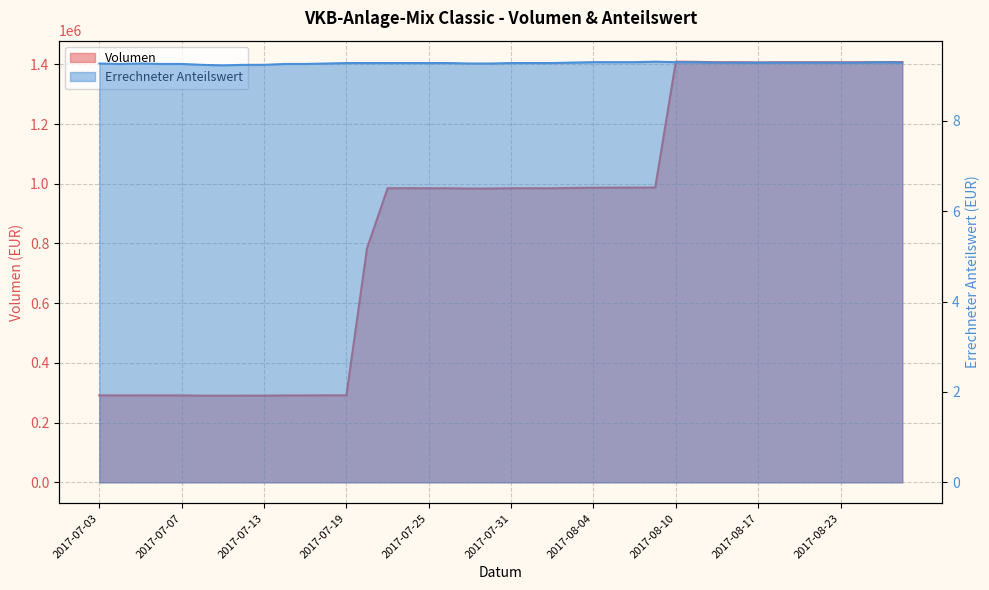

Reading left to right, list all the values displayed in this chart.

Volumen: 291305.2	291009.0	291158.8	291096.9	291043.6	290299.2	290086.8	290402.1	290313.9	291001.4	291025.8	291266.1	291479.8	783561.5	985081.1	985221.4	985019.4	984893.5	983947.3	984145.1	984954.1	985103.8	984982.1	986116.0	986731.4	987119.7	987210.5	987485.3	1408934.5	1408328.6	1406997.2	1407088.5	1406218.5	1407033.3	1407020.7	1407027.2	1406791.3	1407092.3	1407744.8	1407430.0
Errechneter Anteilswert: 9.3	9.3	9.3	9.3	9.3	9.2	9.2	9.2	9.2	9.3	9.3	9.3	9.3	9.3	9.3	9.3	9.3	9.3	9.3	9.3	9.3	9.3	9.3	9.3	9.3	9.3	9.3	9.3	9.3	9.3	9.3	9.3	9.3	9.3	9.3	9.3	9.3	9.3	9.3	9.3